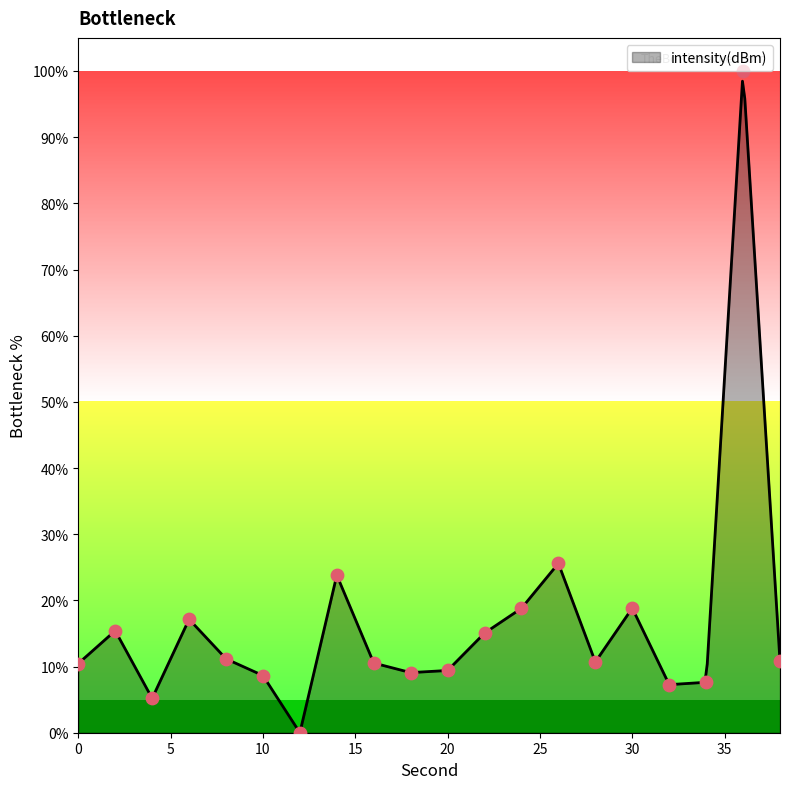

What is the ratio of the value at 10 to the value at 38?

0.8